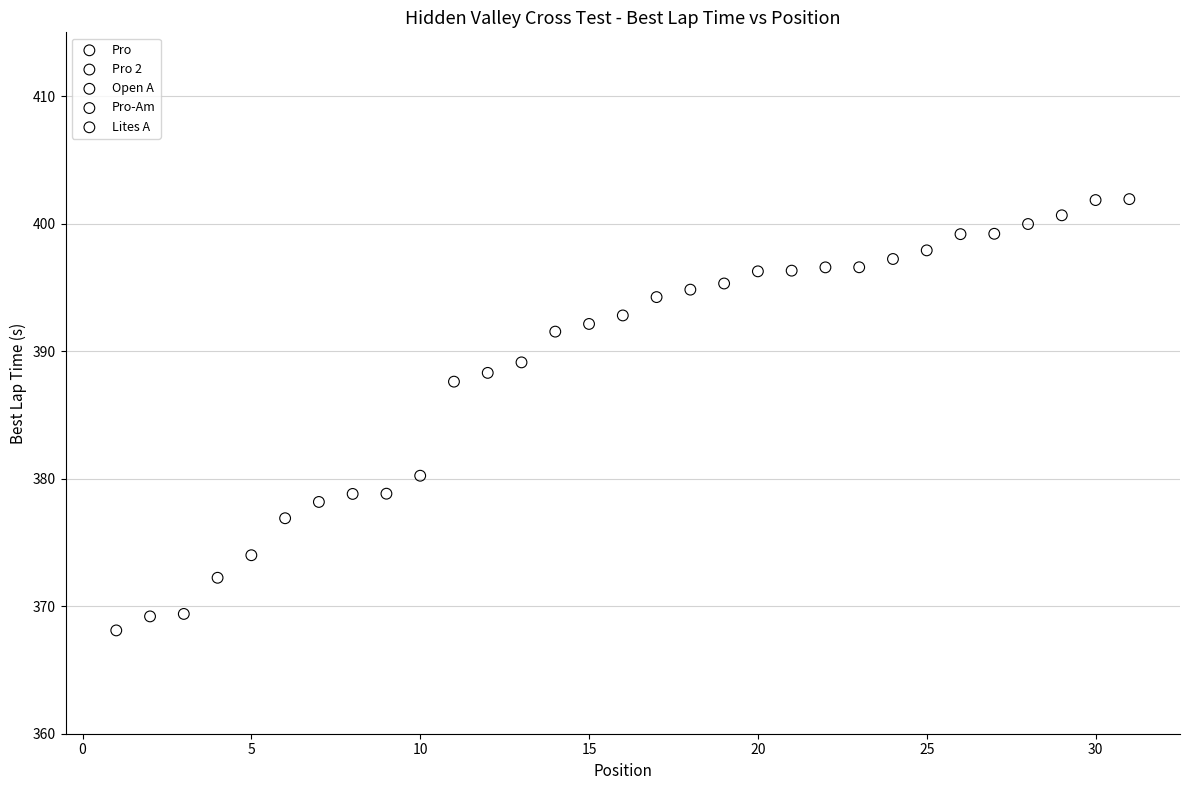

Which series has the widest spread of Y values?

Pro 2